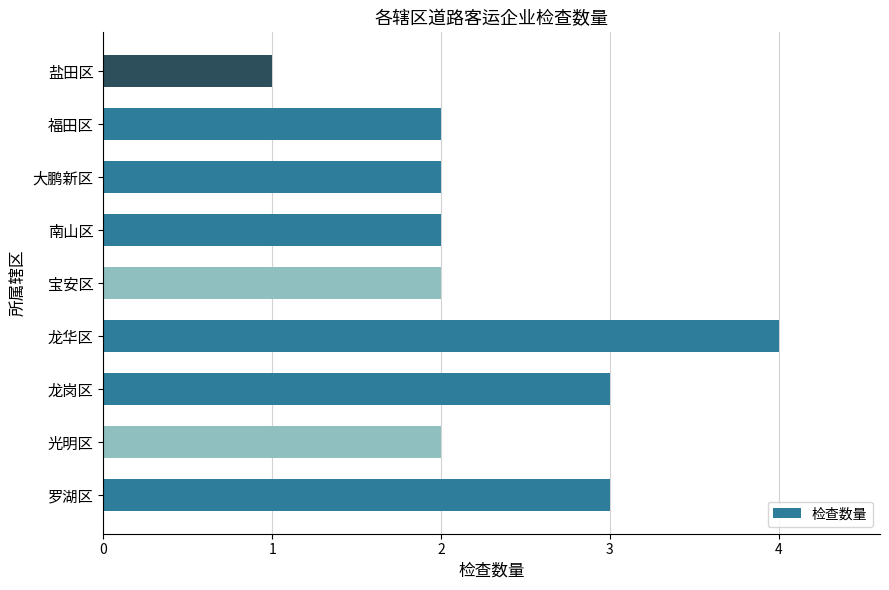

What is the difference between the maximum and minimum values?

3